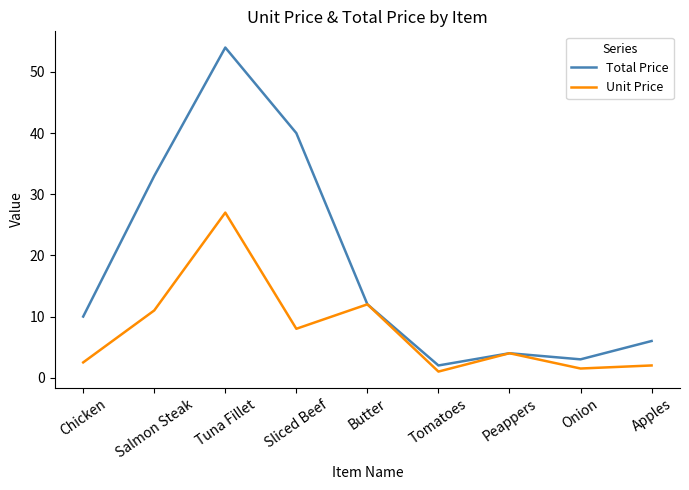

Which series has the largest total across all categories?

Total Price